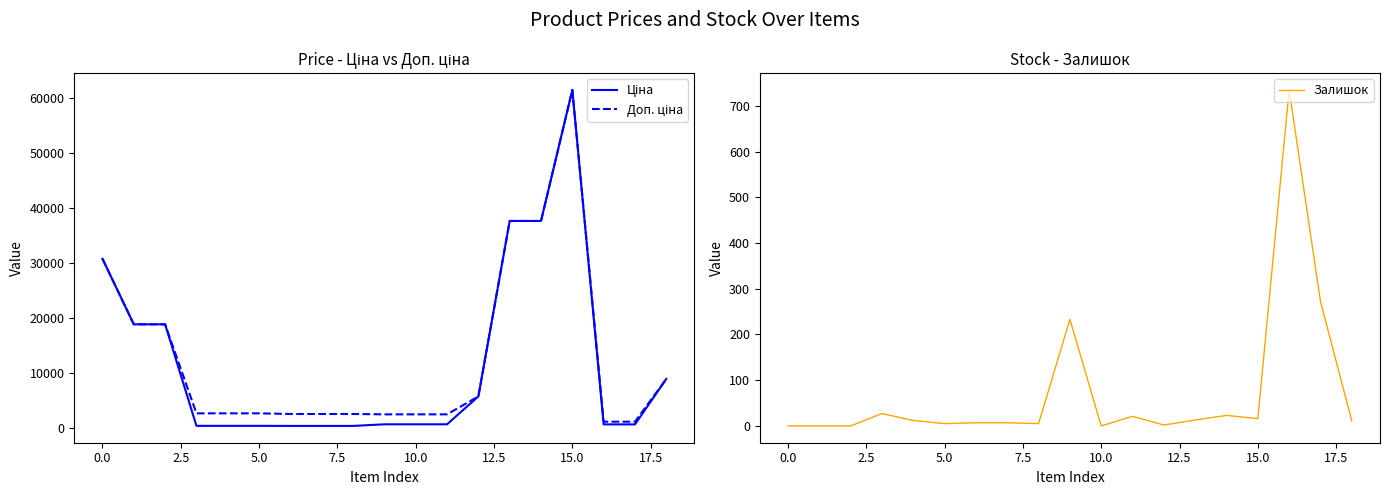

Reading right to left, transcribe all the data shown in this chart.

Ціна: 8856.7	589.9	589.9	61434.3	37593.6	37593.6	5673.8	603.7	603.7	603.7	310.3	310.3	310.3	324.8	324.8	324.8	18796.8	18796.8	30717.1
Доп. ціна: 8856.7	1081.7	1081.7	61434.3	37593.6	37593.6	5673.8	2414.8	2414.8	2414.8	2482.4	2482.4	2482.4	2598.3	2598.3	2598.3	18796.8	18796.8	30717.1
Залишок: 11.0	272.0	735.0	16.0	23.0	13.0	2.0	21.0	0.0	233.0	5.0	7.0	7.0	5.0	12.0	27.0	0.0	0.0	0.0